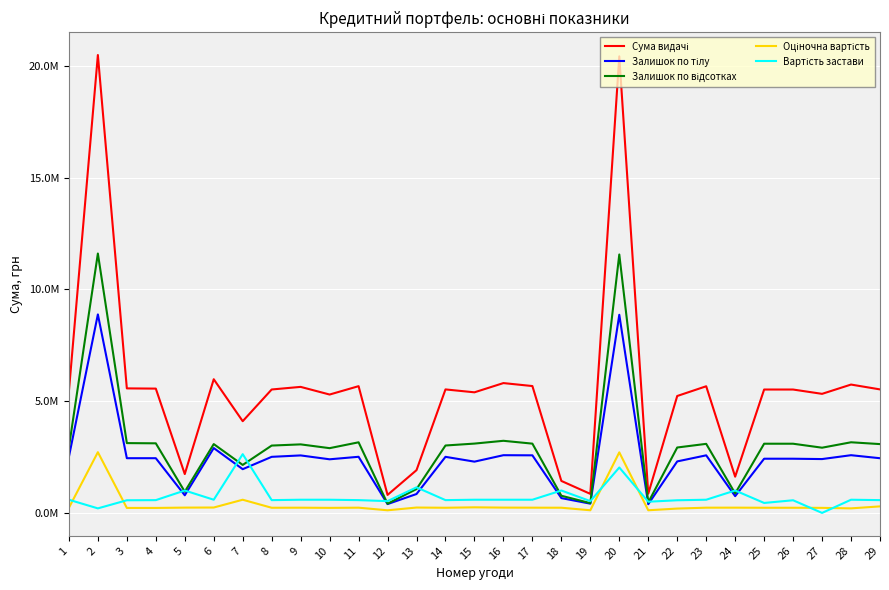

True or false: Залишок по відсотках has a value of 4436590.1 at 15.

False